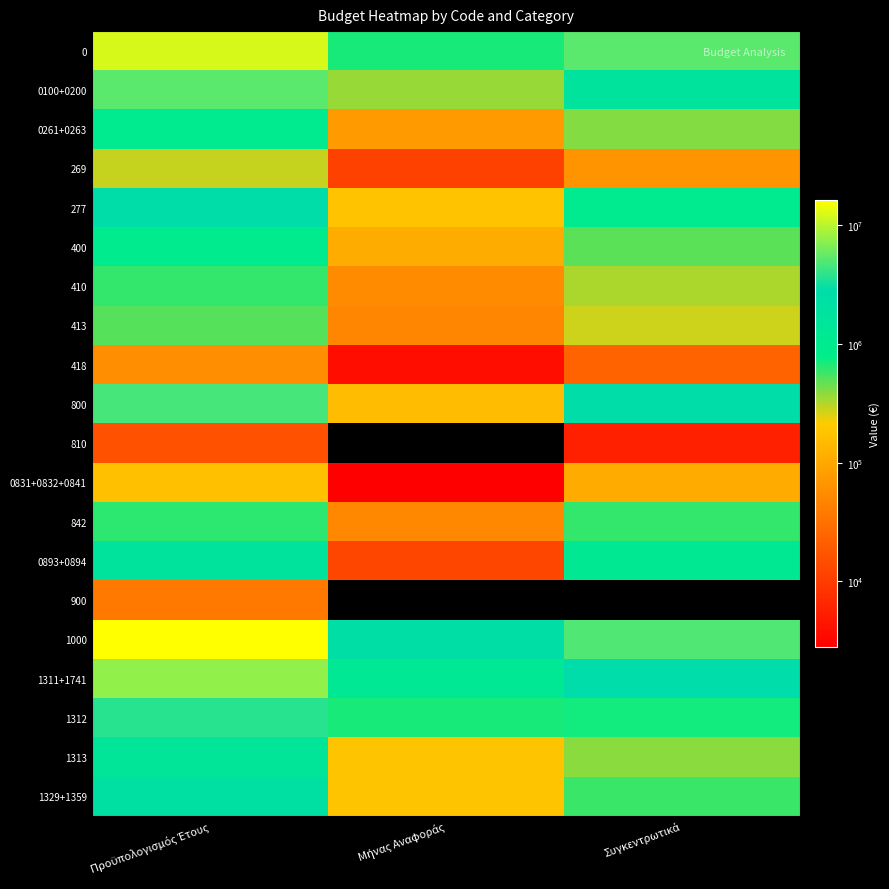

At how many categories does at least one series exceed 141778?

3